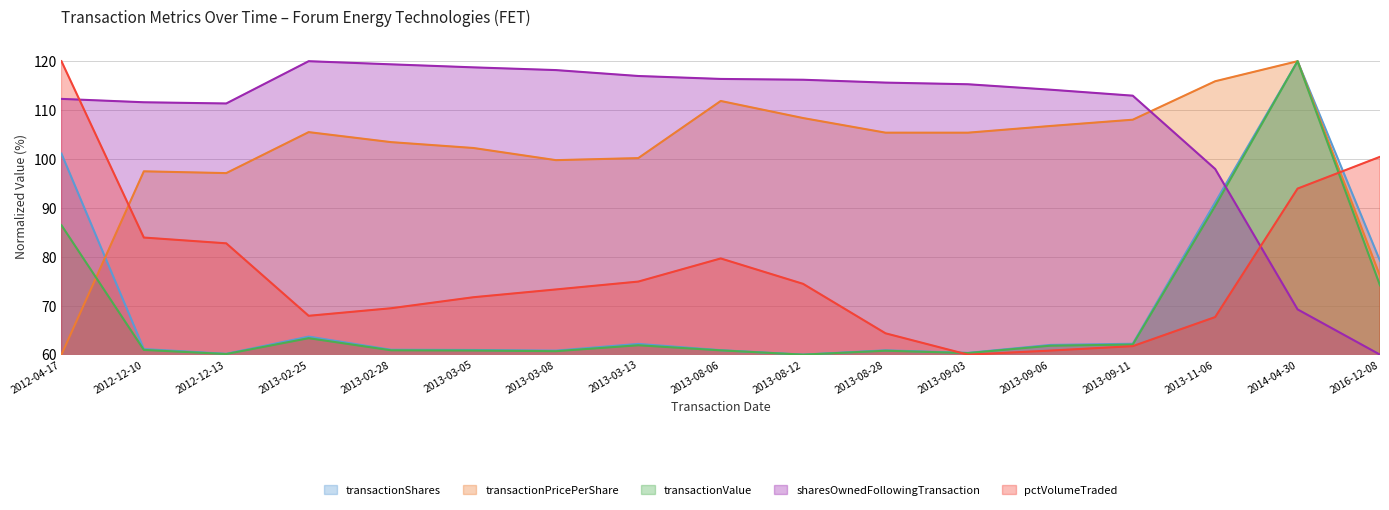

Where is the first local maximum for sharesOwnedFollowingTransaction?

2013-02-25